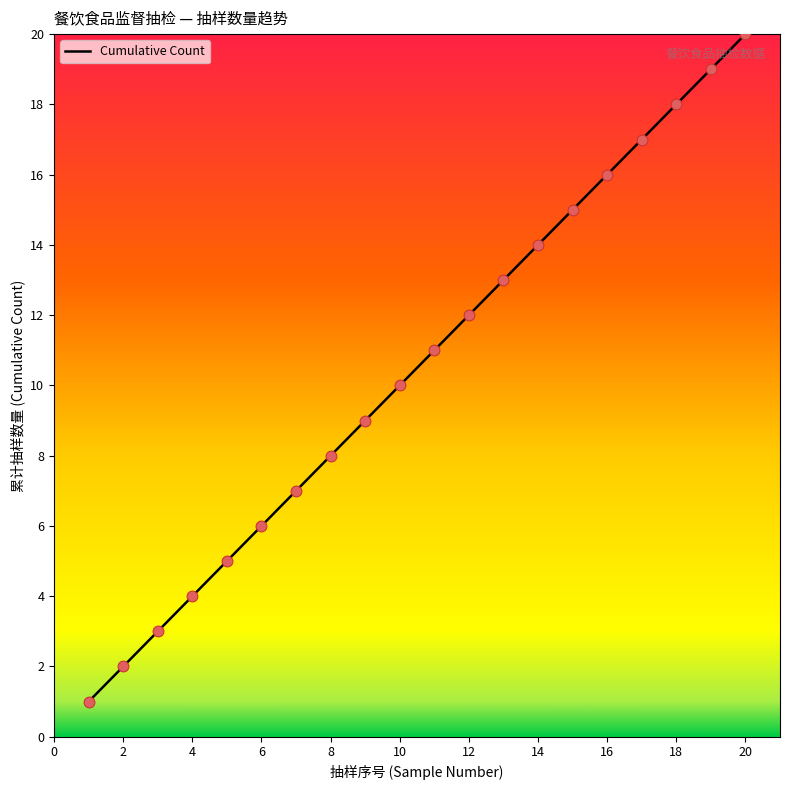

What is the difference between the maximum and minimum values?

19